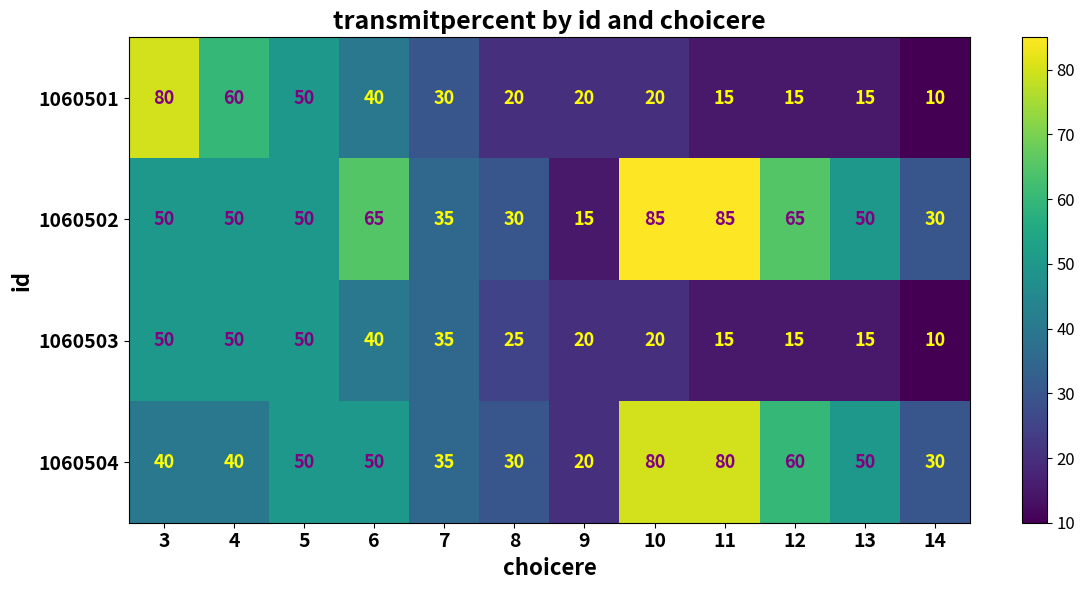

What is the maximum value for 1060501?

80